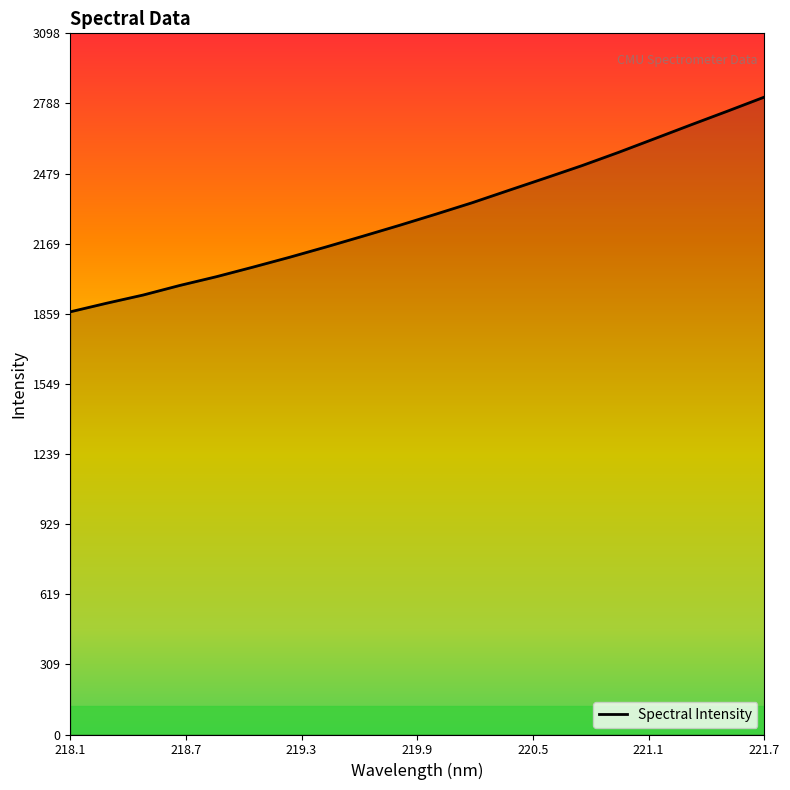

What is the difference between the maximum and minimum values?

949.2